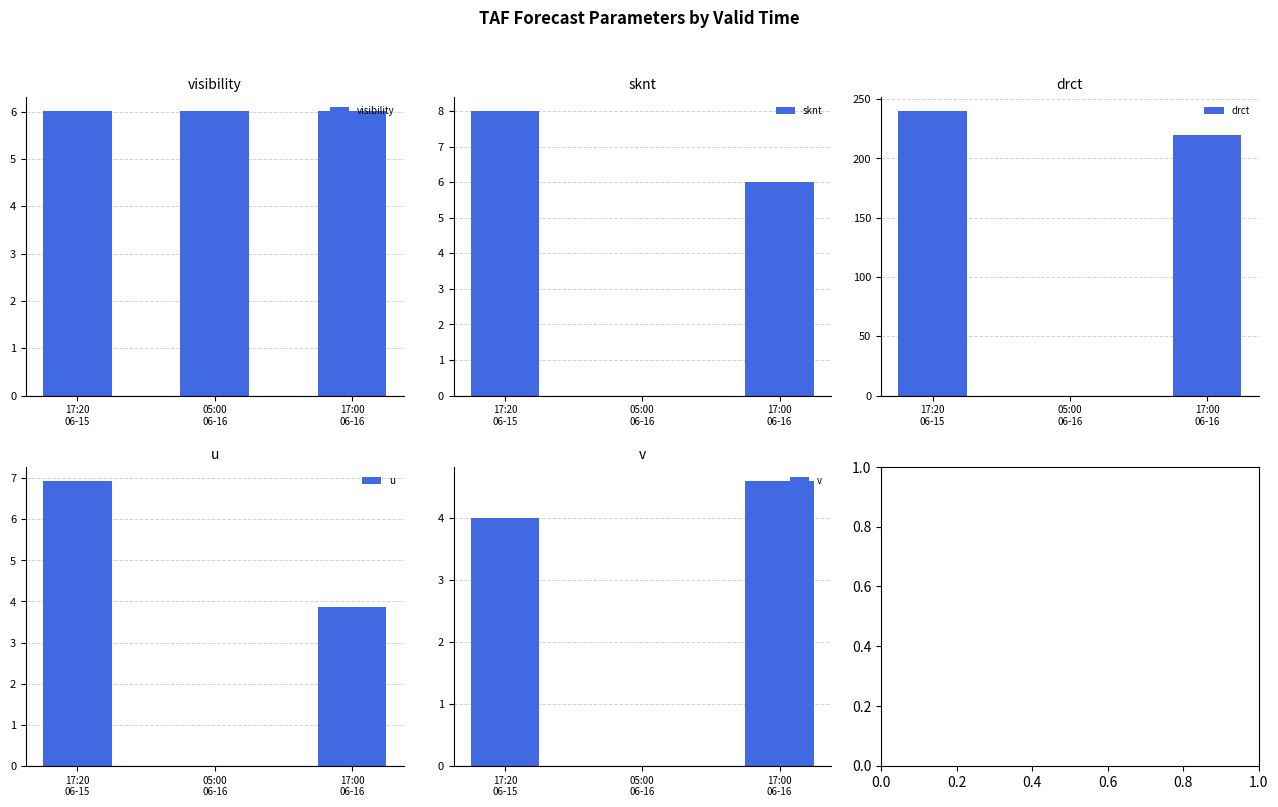

What is the sum of the u values at 17:00
06-16 and 05:00
06-16?

3.9